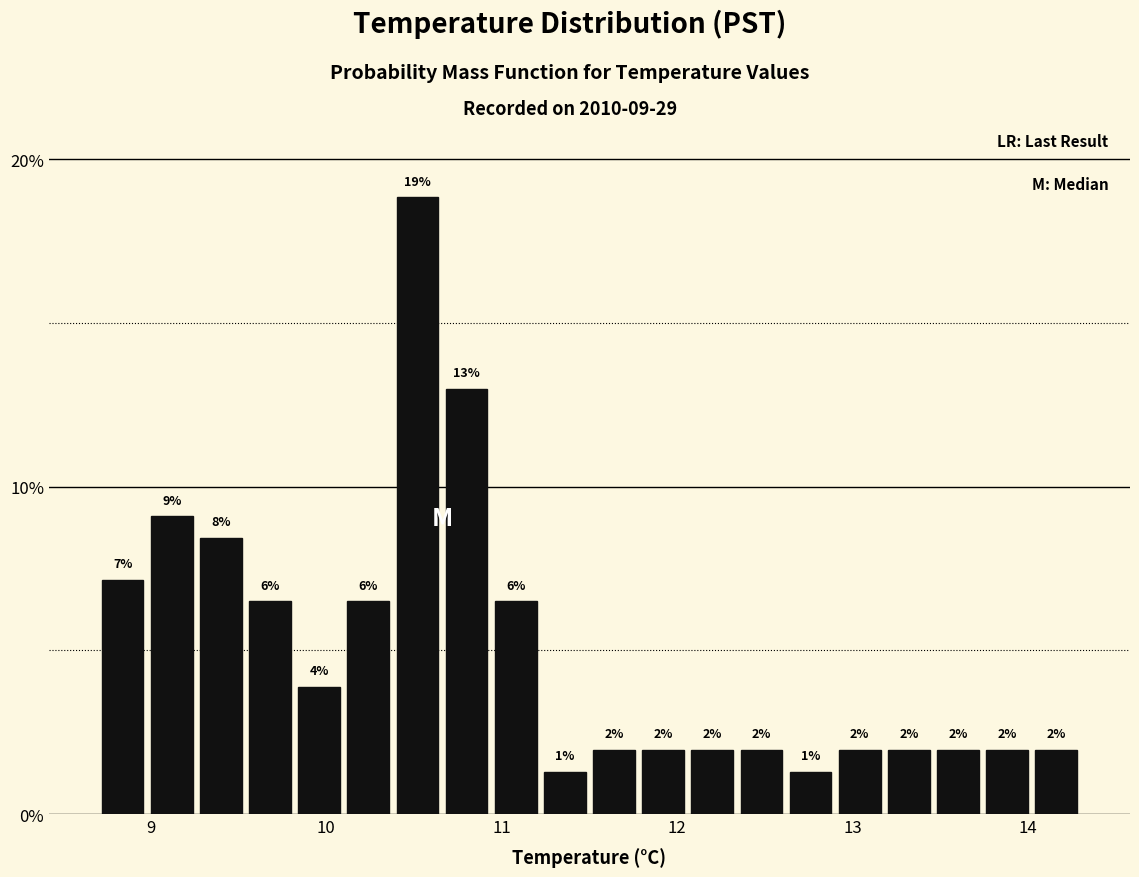

Around what value on the x-axis is the tallest bar? Give the approximate position of its centre, as read against the axis.

10.5